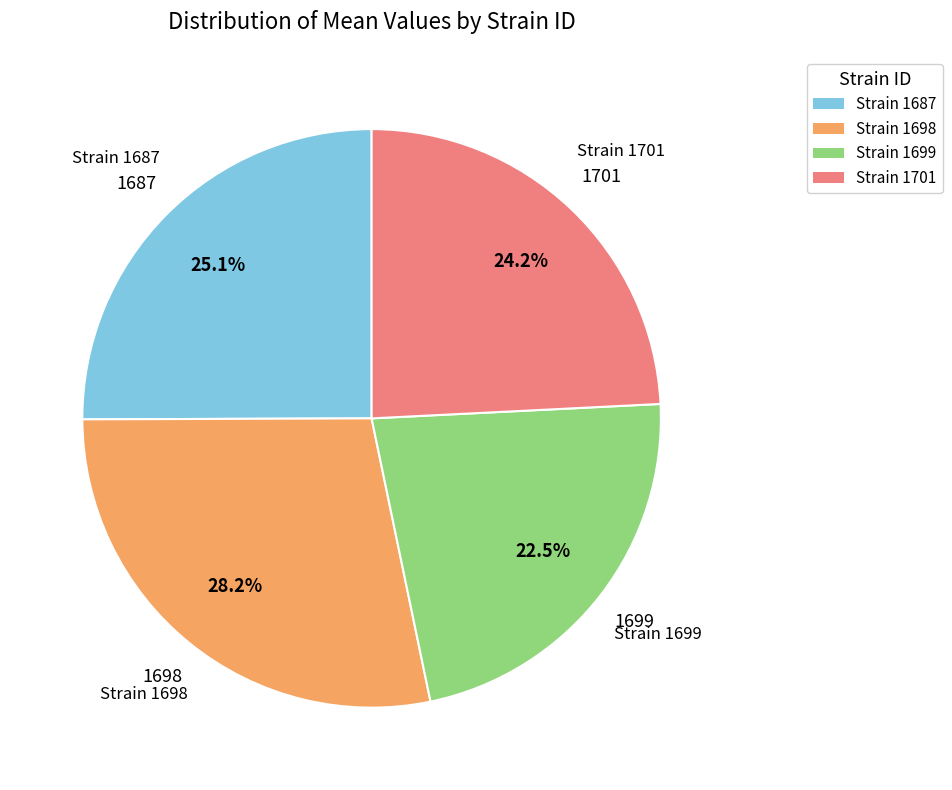

Is there a majority slice in this chart?

No